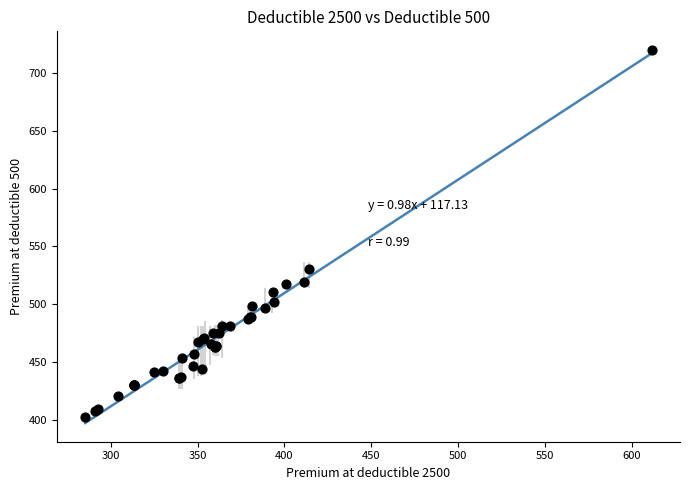

What Y value in the scatter plot is closest to 560?

530.6